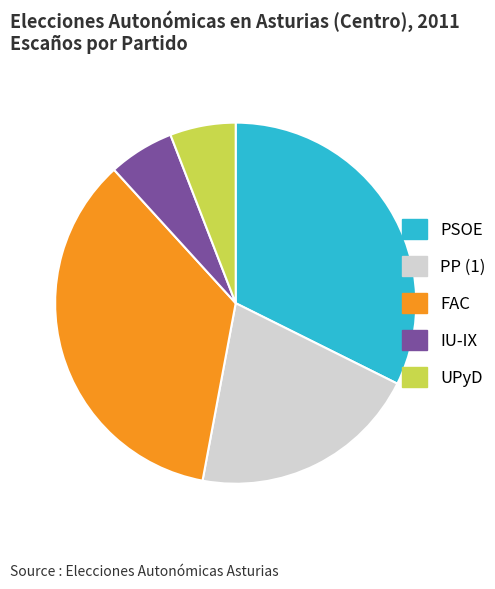

What is the ratio of the value at PSOE to the value at IU-IX?

5.5